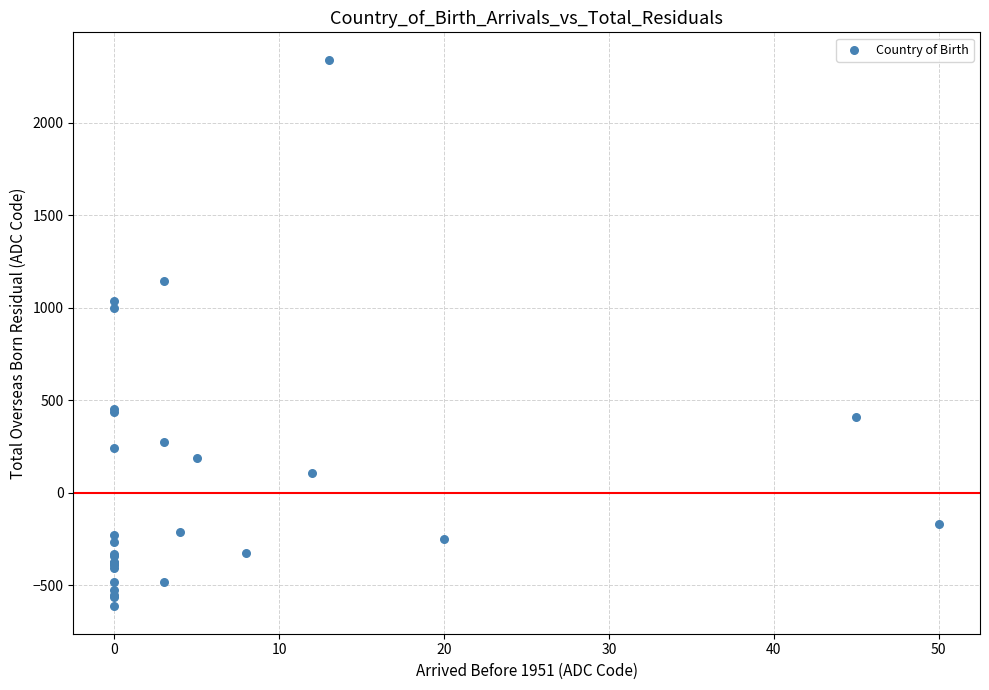

What Y value in the scatter plot is closest to 863?

997.2